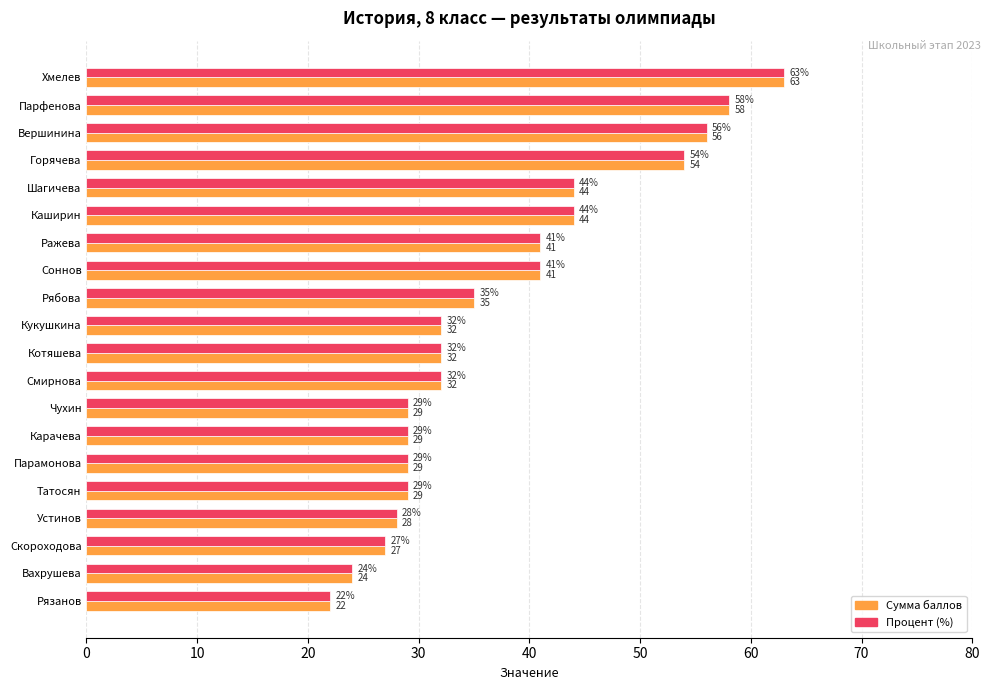

What is the total value across all series at Вершинина?

112.0